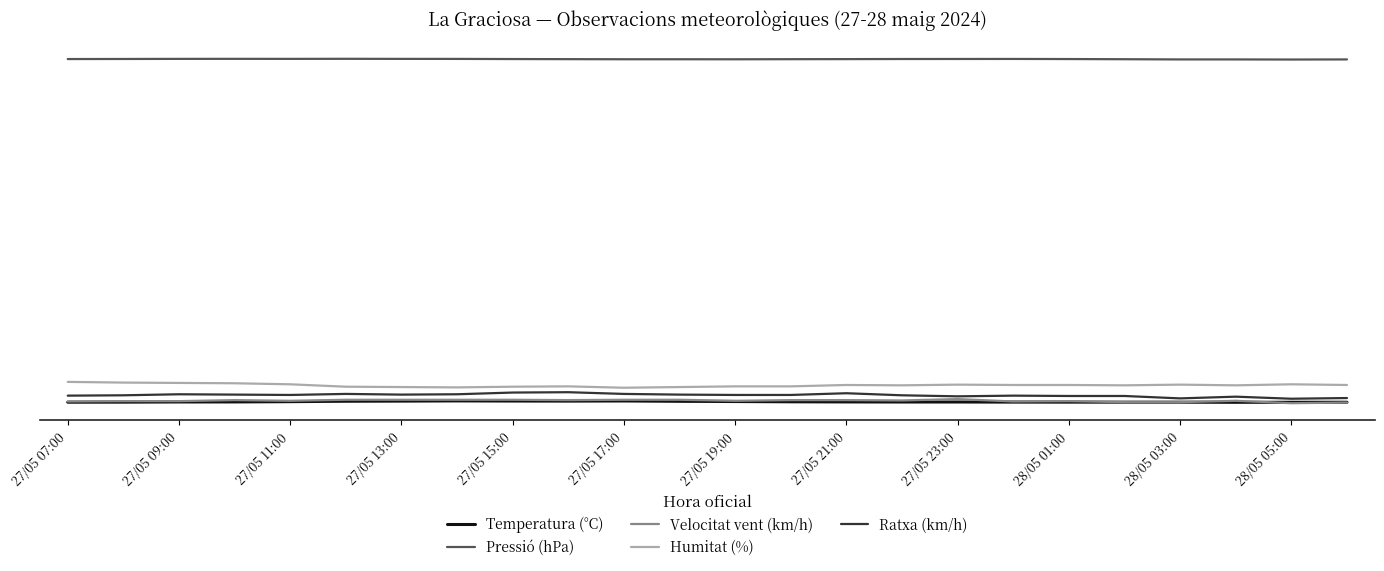

True or false: Humitat (%) and Temperatura (°C) intersect in this chart.

False